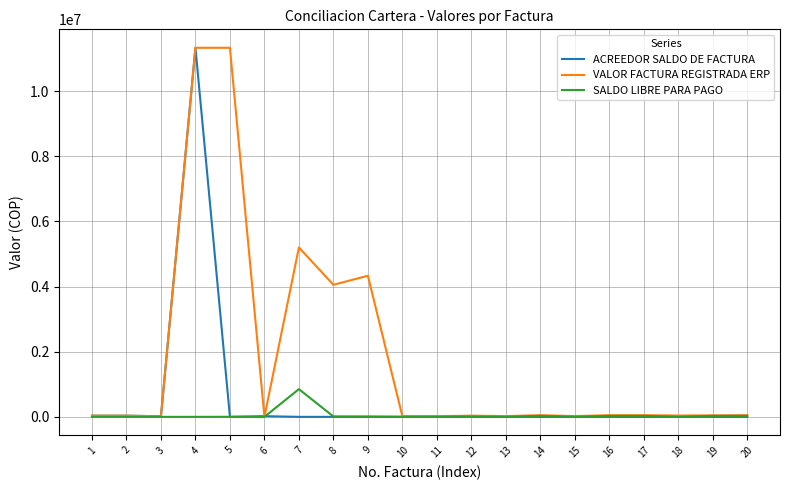

Read the ACREEDOR SALDO DE FACTURA value at 6, to the nearest 10.

21000